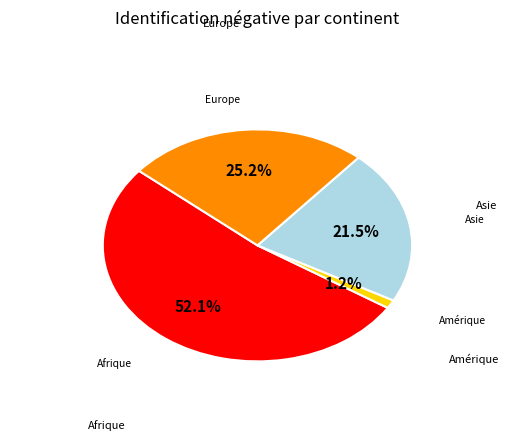

The Europe slice represents 35% of the pie. True or false?

False